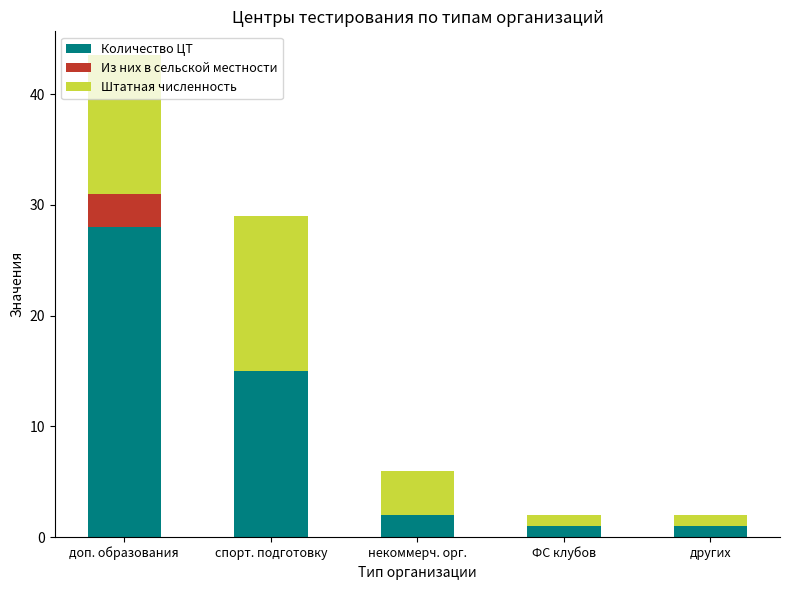

What is the sum of the Количество ЦТ values at доп. образования and ФС клубов?

29.0